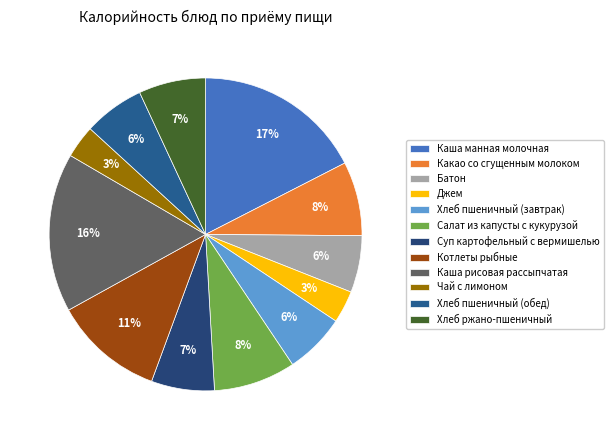

Which has a higher value, Каша рисовая рассыпчатая or Батон?

Каша рисовая рассыпчатая